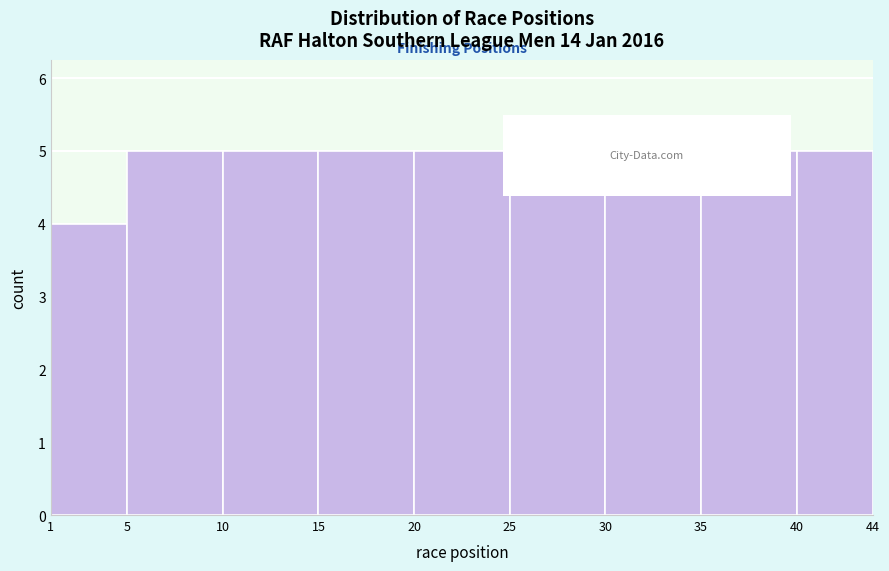

Reading left to right, list every bar in this chart as the range it spans on the x-axis followed by its height. The values are not printed on the chart, so give them approximately, as read against the axis.

1 to 5: 4
5 to 10: 5
10 to 15: 5
15 to 20: 5
20 to 25: 5
25 to 30: 5
30 to 35: 5
35 to 40: 5
40 to 44: 5